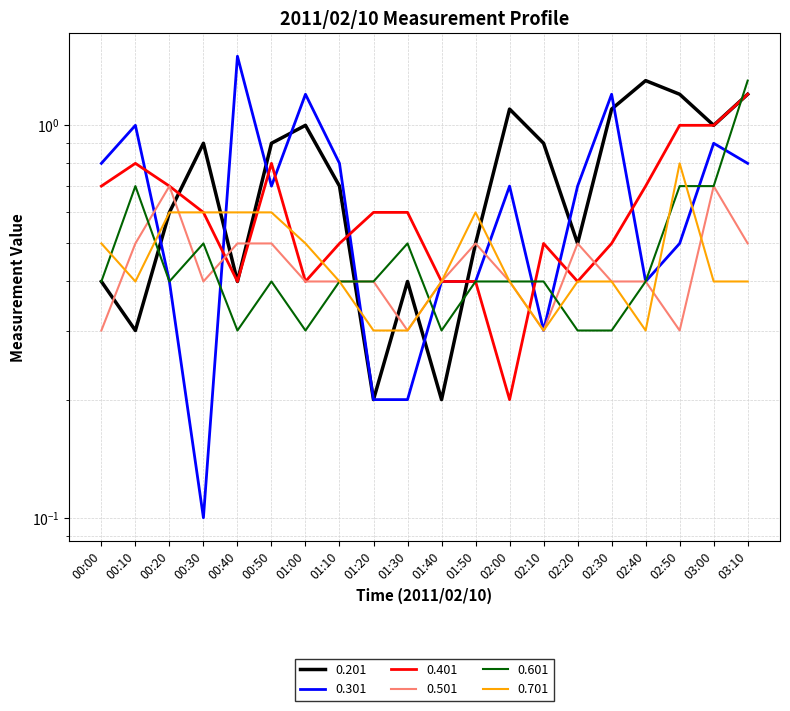

What is the difference between the 0.201 values at 02:10 and 03:10?

0.3